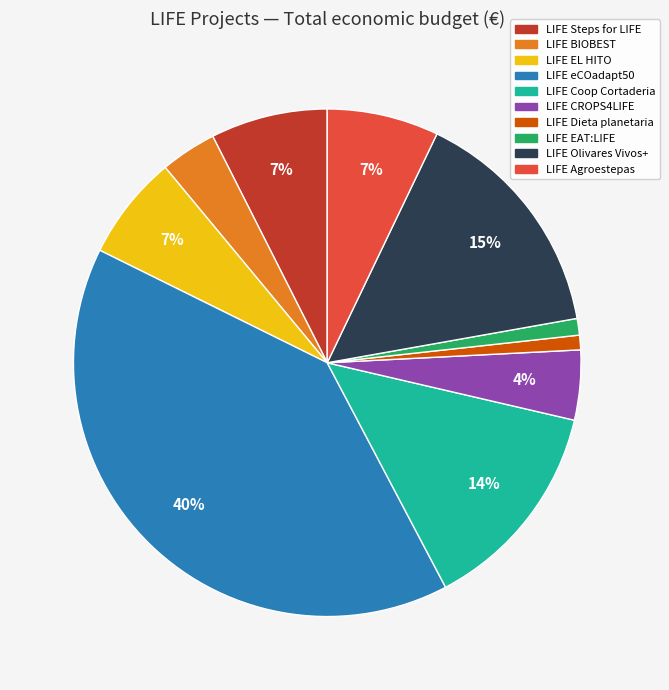

Count the number of slices in the pie.

10